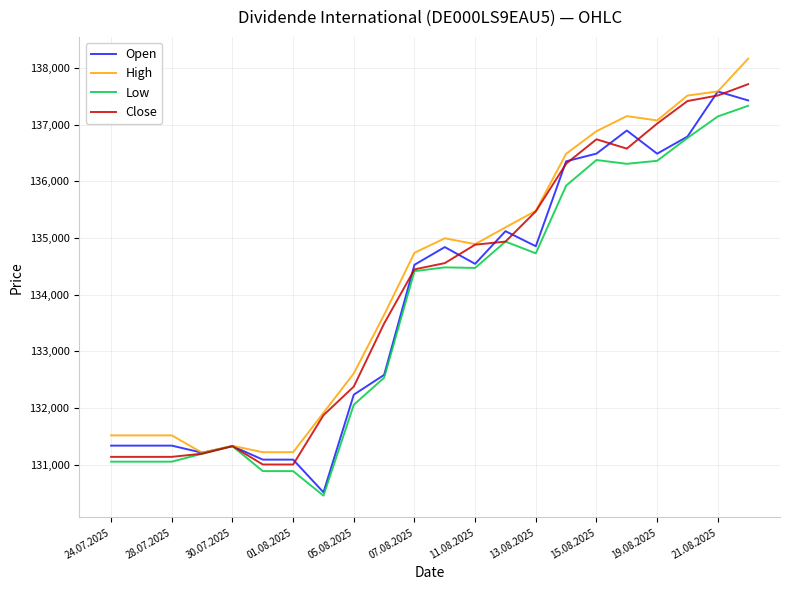

What is the minimum value shown in the chart?

130453